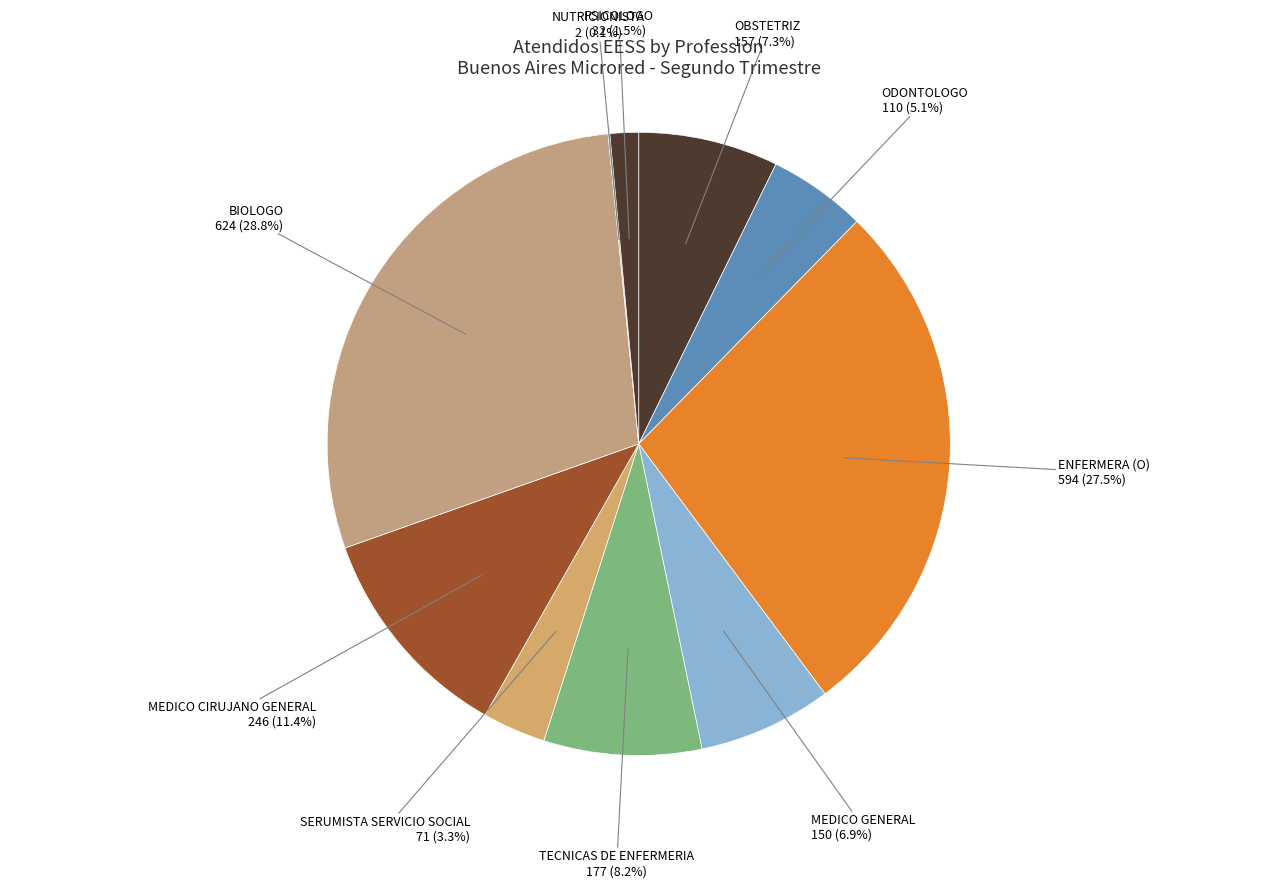

Is there any slice that represents more than half of the pie?

No